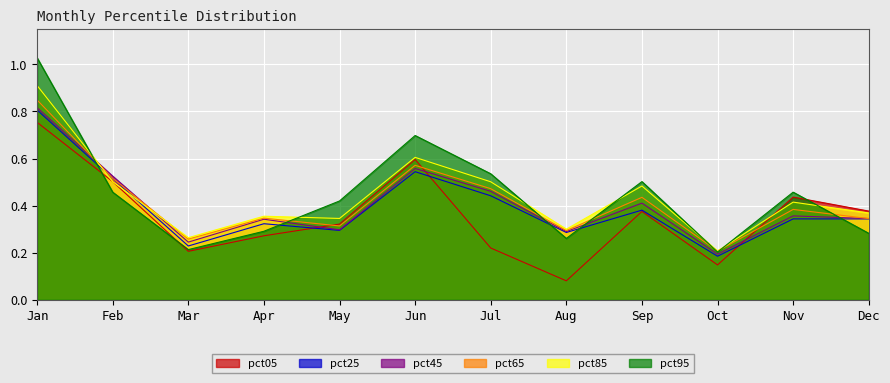

Which series has the largest total across all categories?

pct95